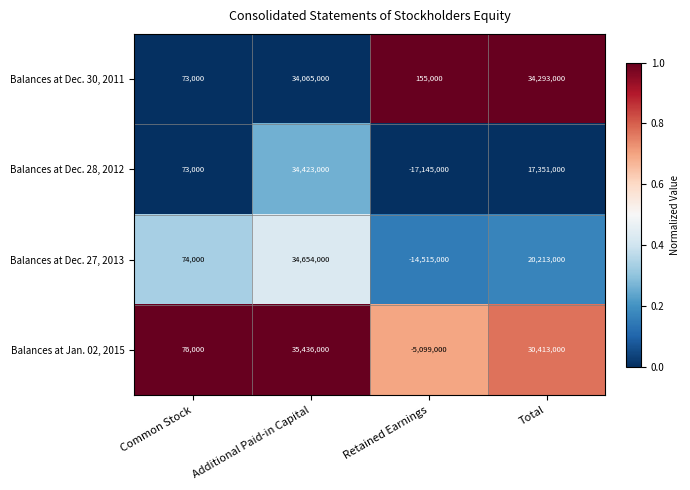

At which label is Balances at Dec. 28, 2012 closest to 8639000?

Common Stock